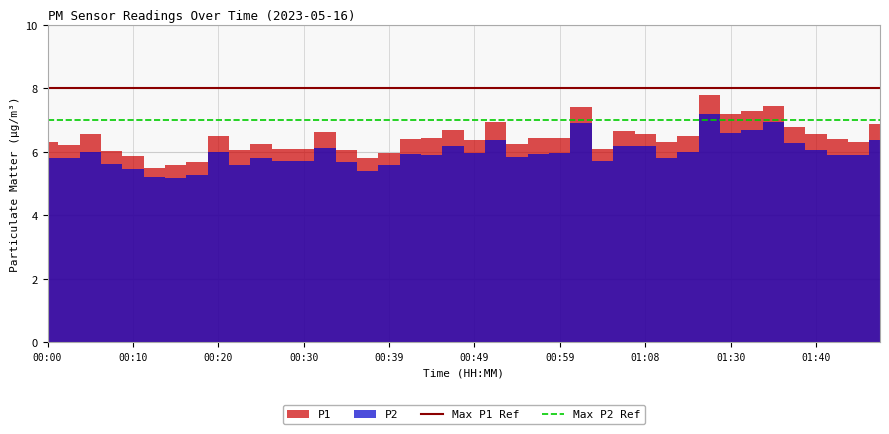

What is the value of the Max P1 Ref point at the 1st from the left?

8